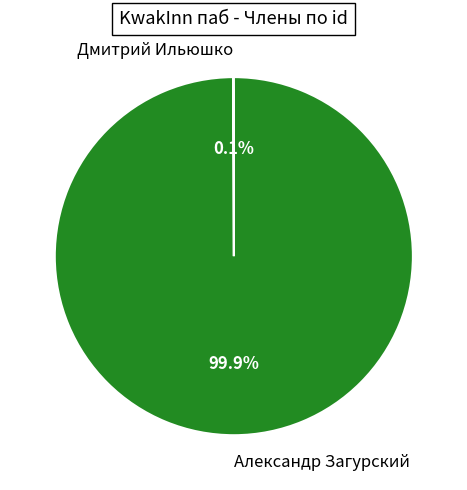

Does any single category account for the majority?

Yes